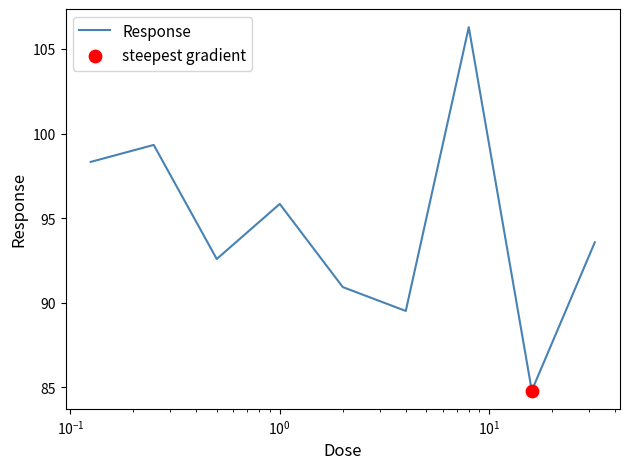

What is the minimum value shown in the chart?

84.8